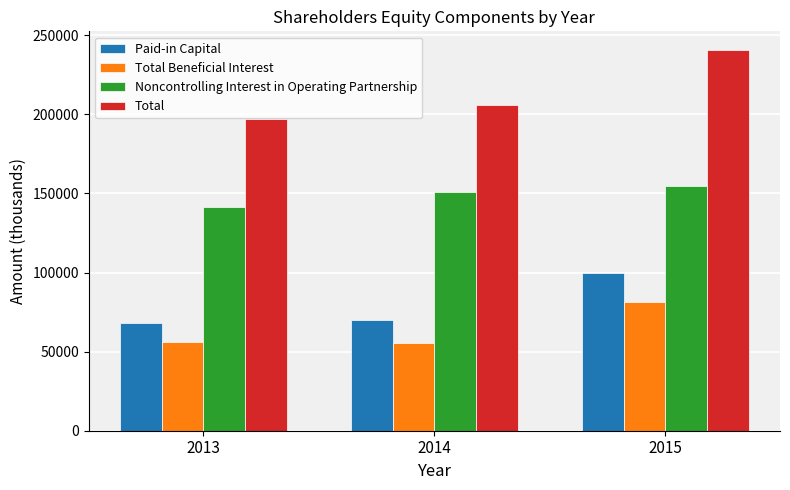

What are all the series names shown in the legend?

Paid-in Capital, Total Beneficial Interest, Noncontrolling Interest in Operating Partnership, Total